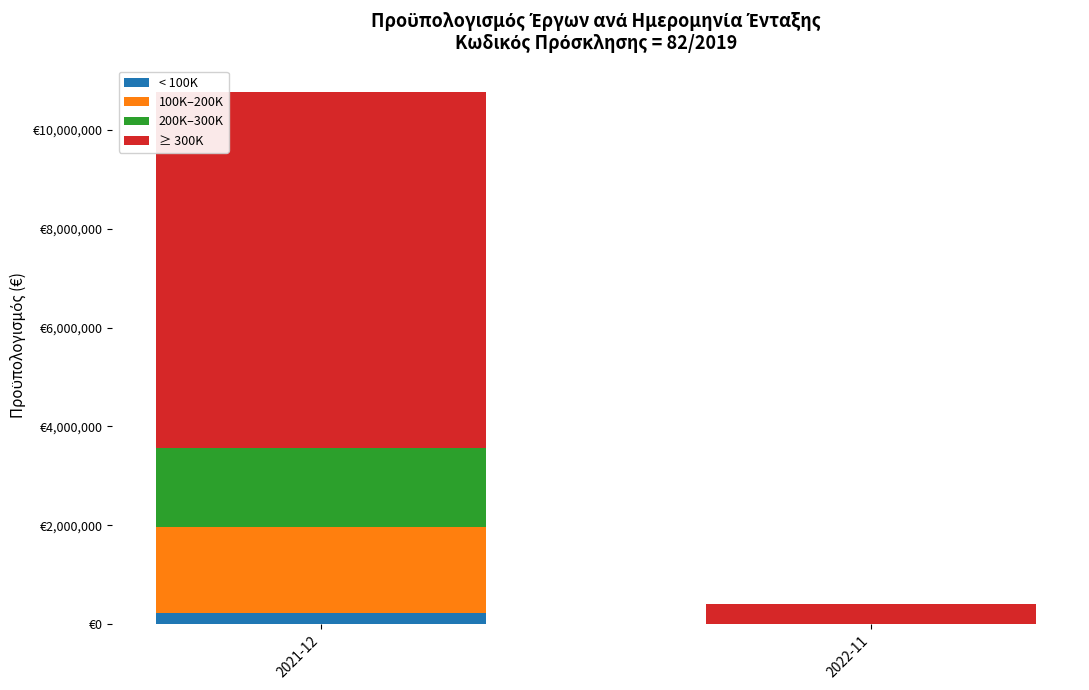

At which label does < 100K first exceed 218025?

2021-12